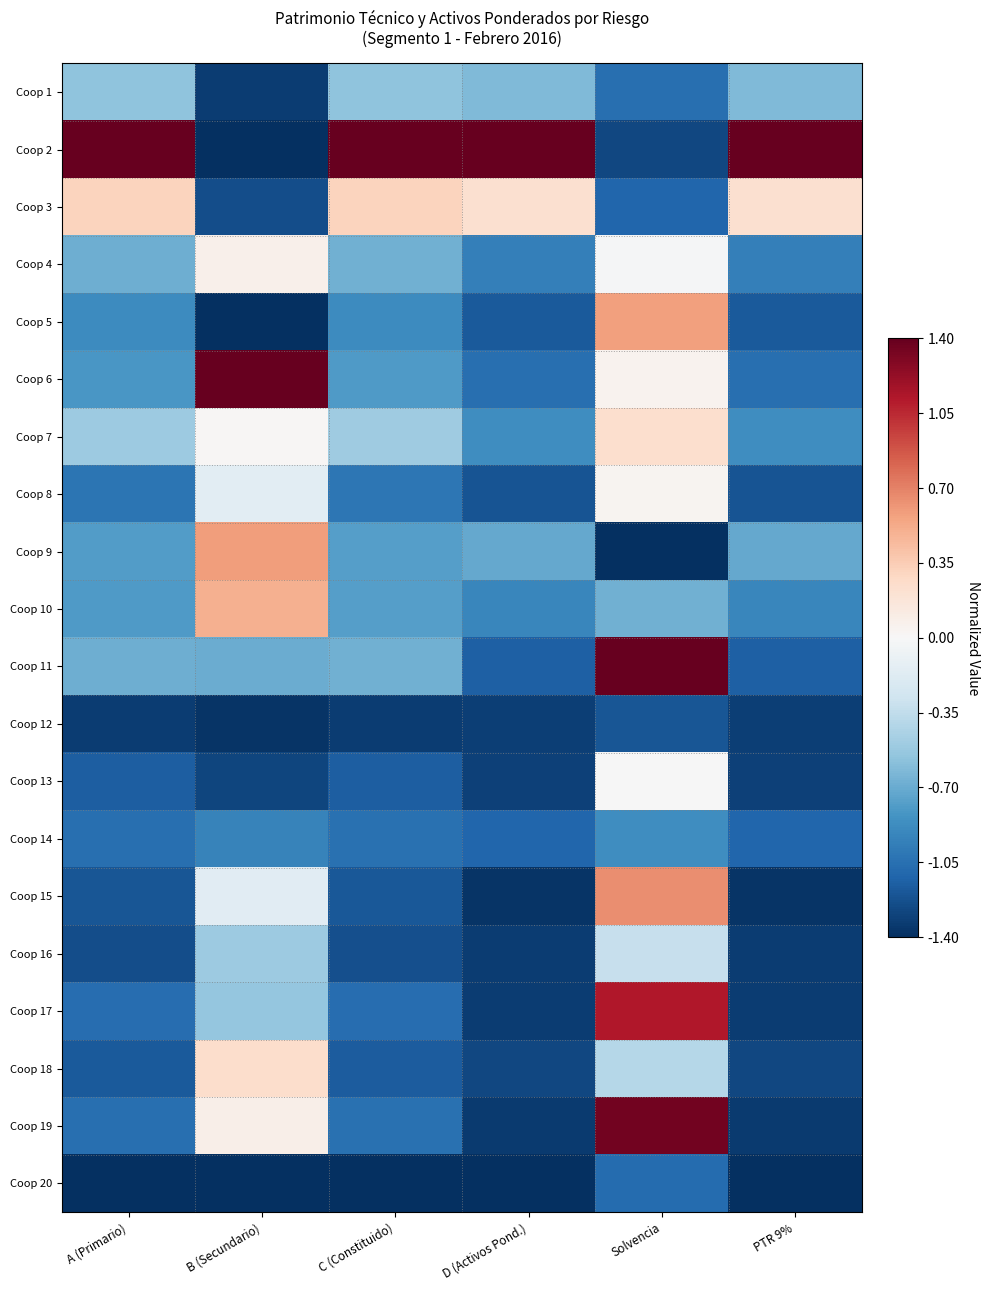

What is the smallest value displayed?

-1.4